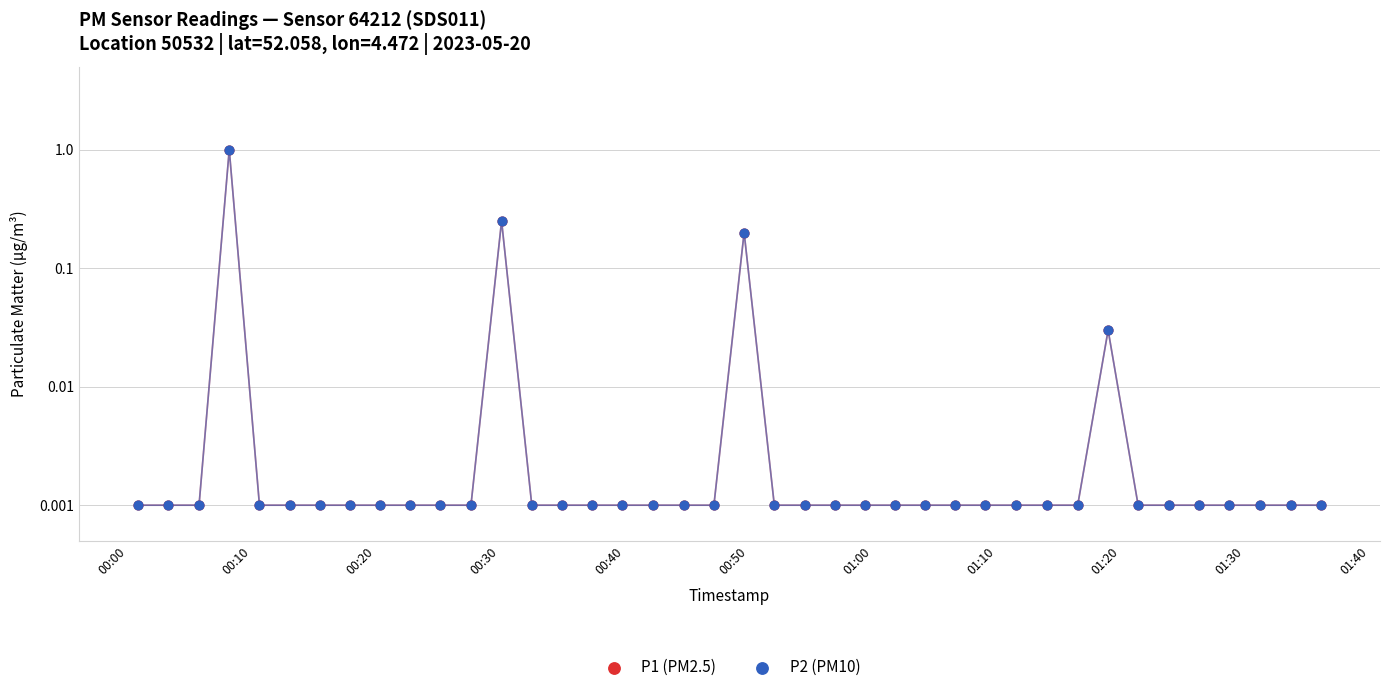

Which series has the largest total across all categories?

P1 (PM2.5)